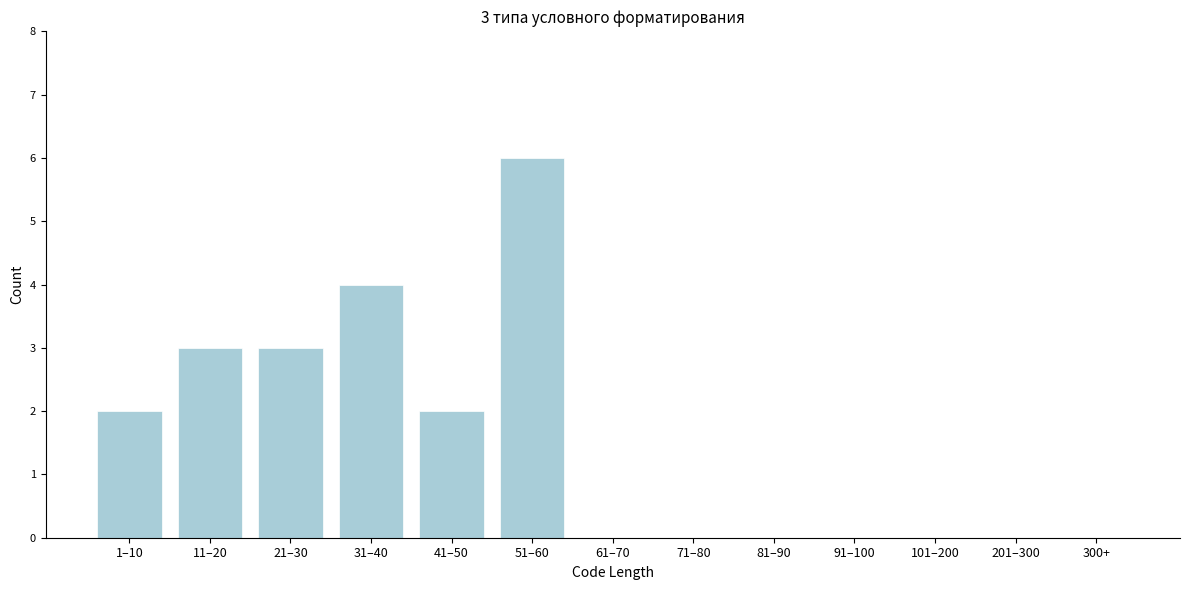

Reading left to right, list all the values displayed in this chart.

1–10=2	11–20=3	21–30=3	31–40=4	41–50=2	51–60=6	61–70=0	71–80=0	81–90=0	91–100=0	101–200=0	201–300=0	300+=0